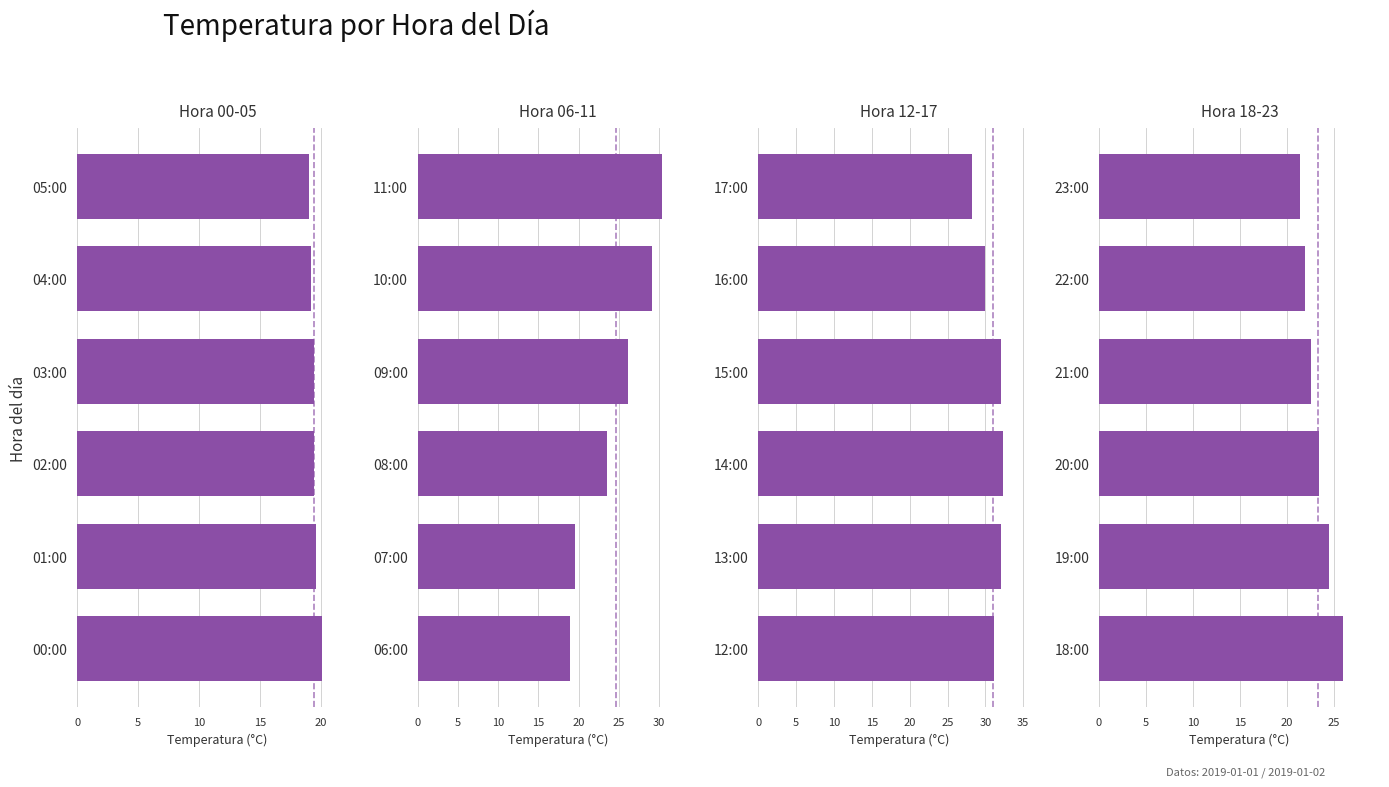

Which series has the largest total across all categories?

Hora 12-17